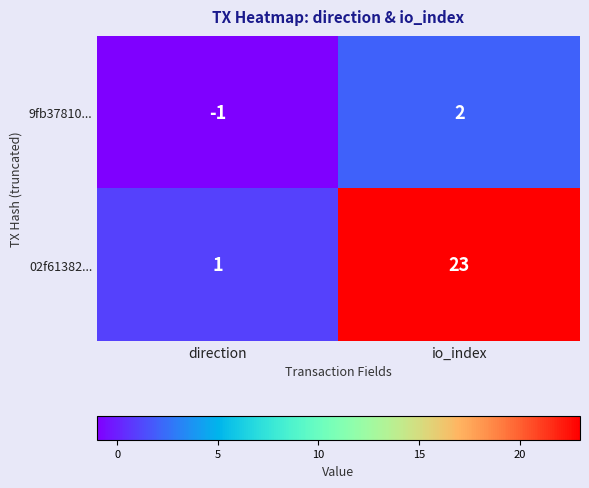

List the series in order of their overall mean, highest first.

02f61382..., 9fb37810...